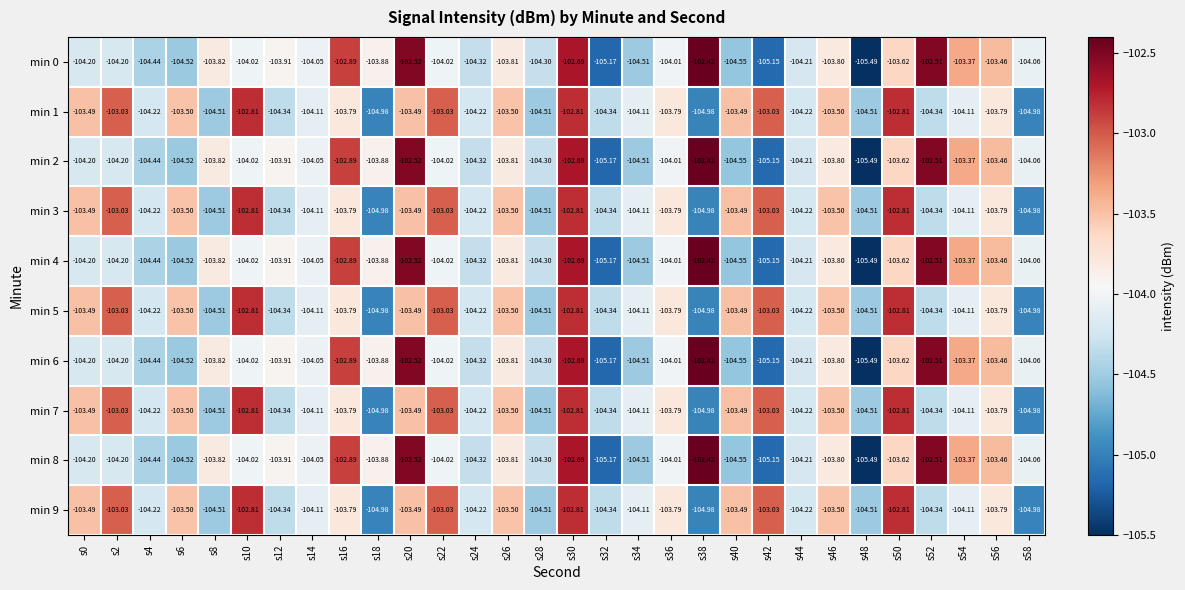

Rank the series by their maximum value, from highest to lowest.

min 0, min 2, min 4, min 6, min 8, min 1, min 3, min 5, min 7, min 9